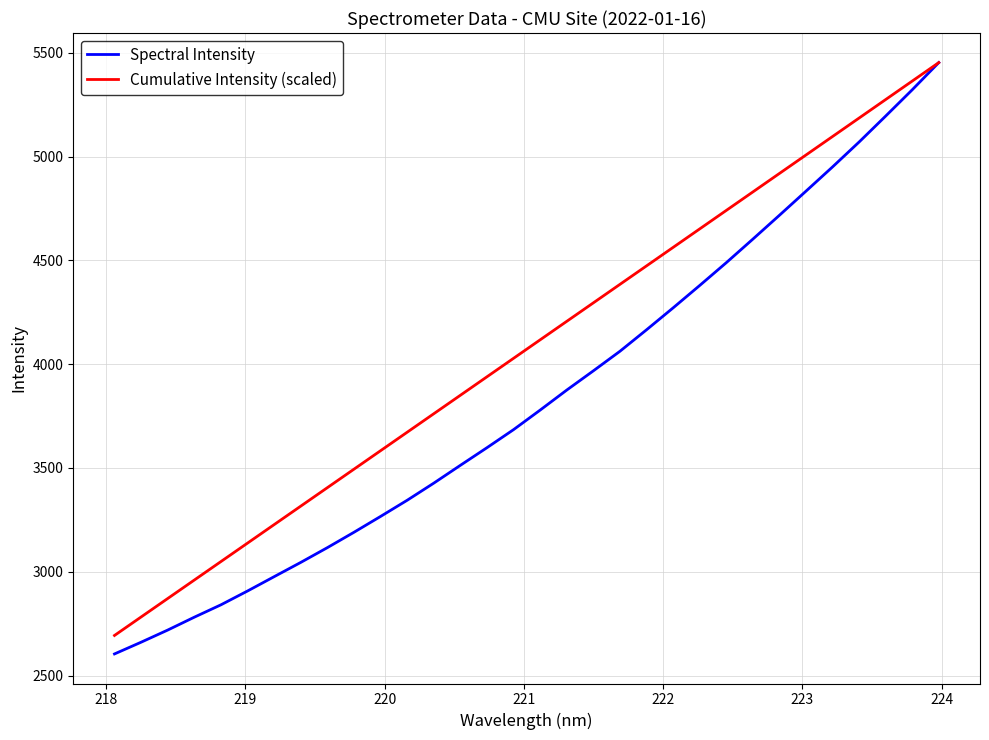

Rank the series by their average value, from highest to lowest.

Cumulative Intensity (scaled), Spectral Intensity